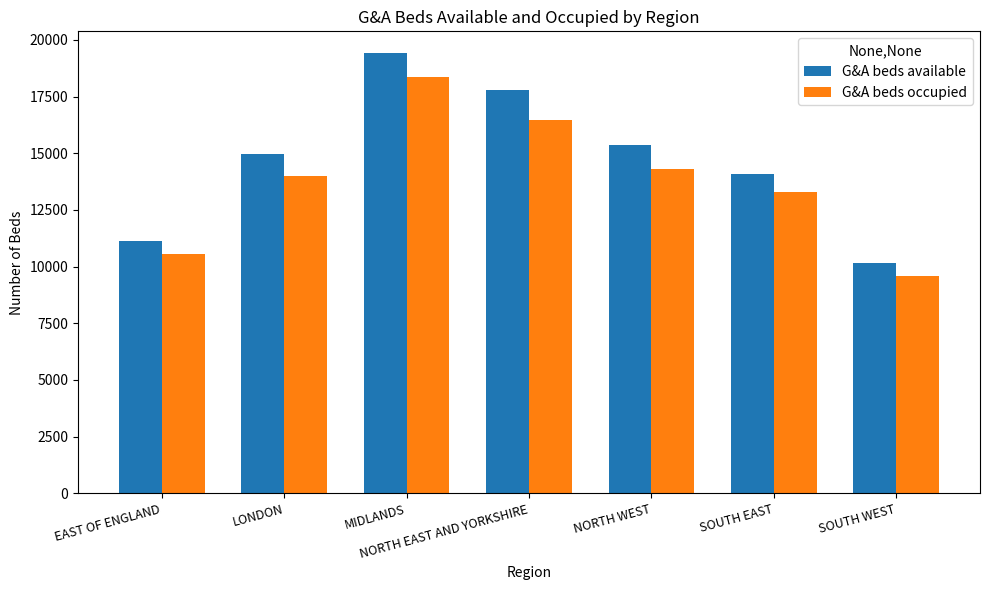

Does the chart contain stacked bars?

No